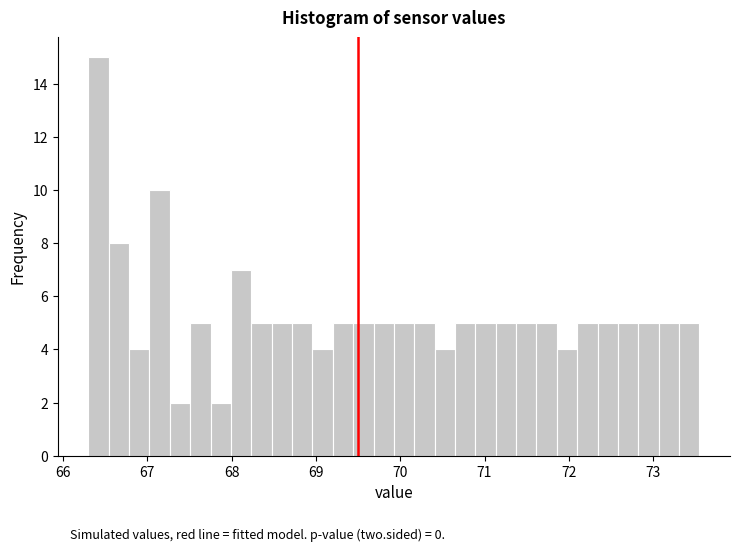

Read against the x-axis, roughly where is the centre of the tallest bar?

66.4